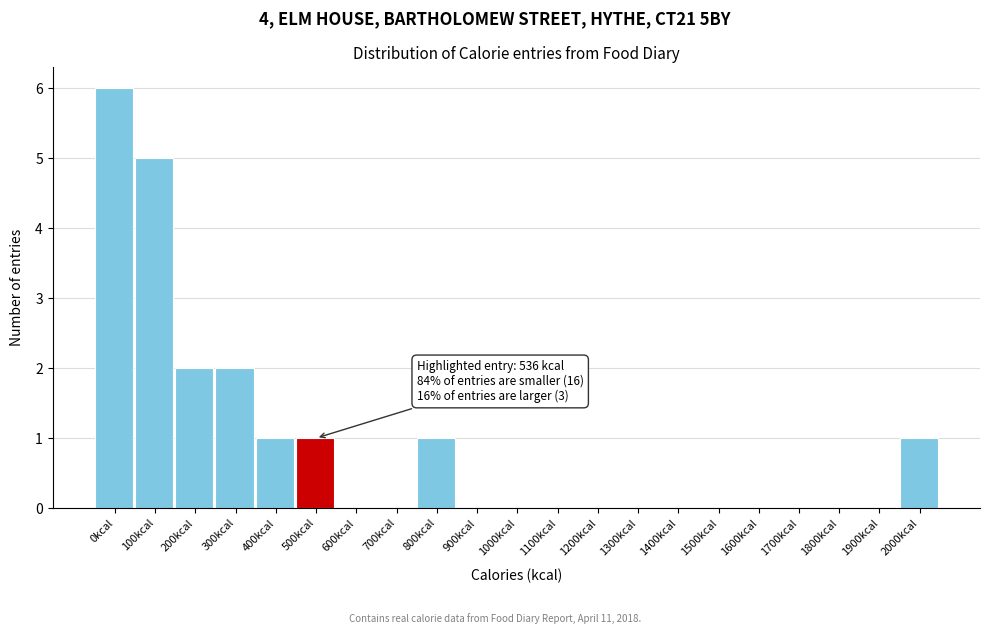

Reading left to right, list all the values displayed in this chart.

0kcal=6	100kcal=5	200kcal=2	300kcal=2	400kcal=1	500kcal=1	600kcal=0	700kcal=0	800kcal=1	900kcal=0	1000kcal=0	1100kcal=0	1200kcal=0	1300kcal=0	1400kcal=0	1500kcal=0	1600kcal=0	1700kcal=0	1800kcal=0	1900kcal=0	2000kcal=1